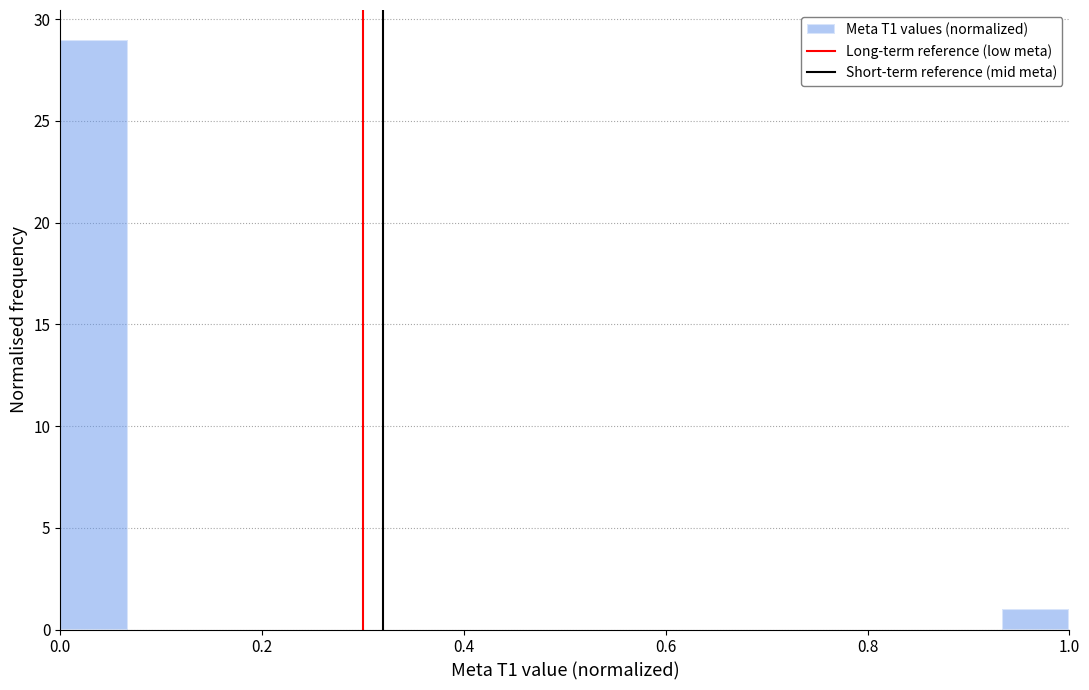

Read against the x-axis, roughly where is the centre of the tallest bar?

0.04